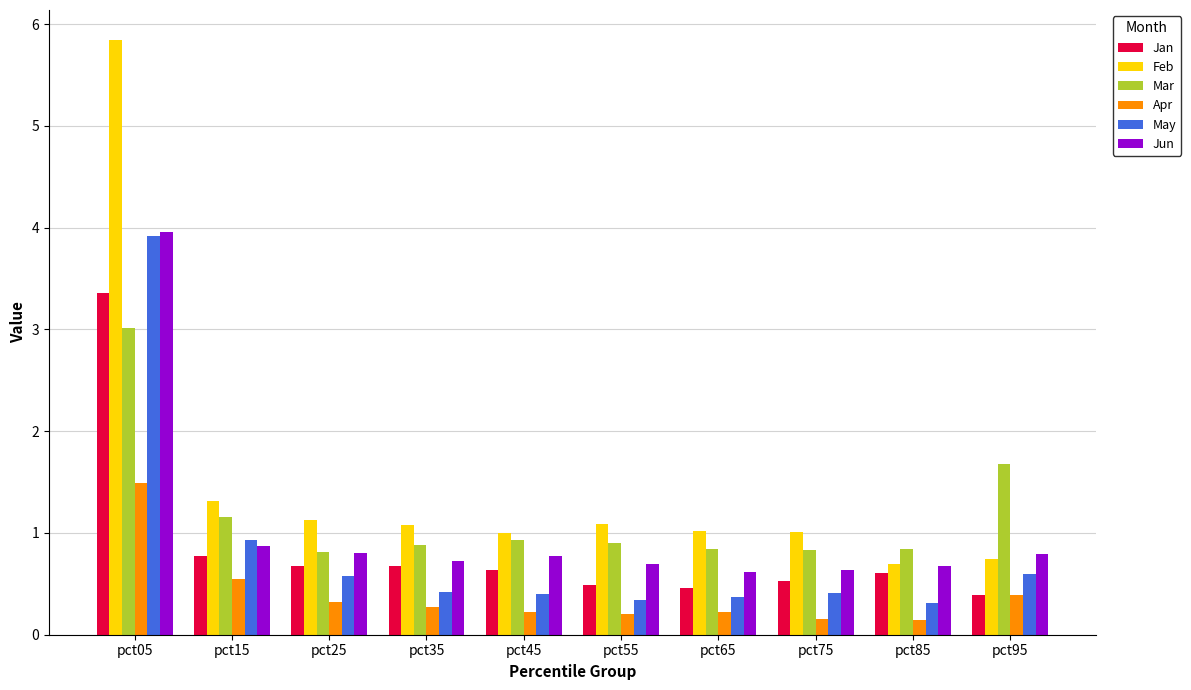

The Jan series shows 0.2 at pct25. True or false?

False